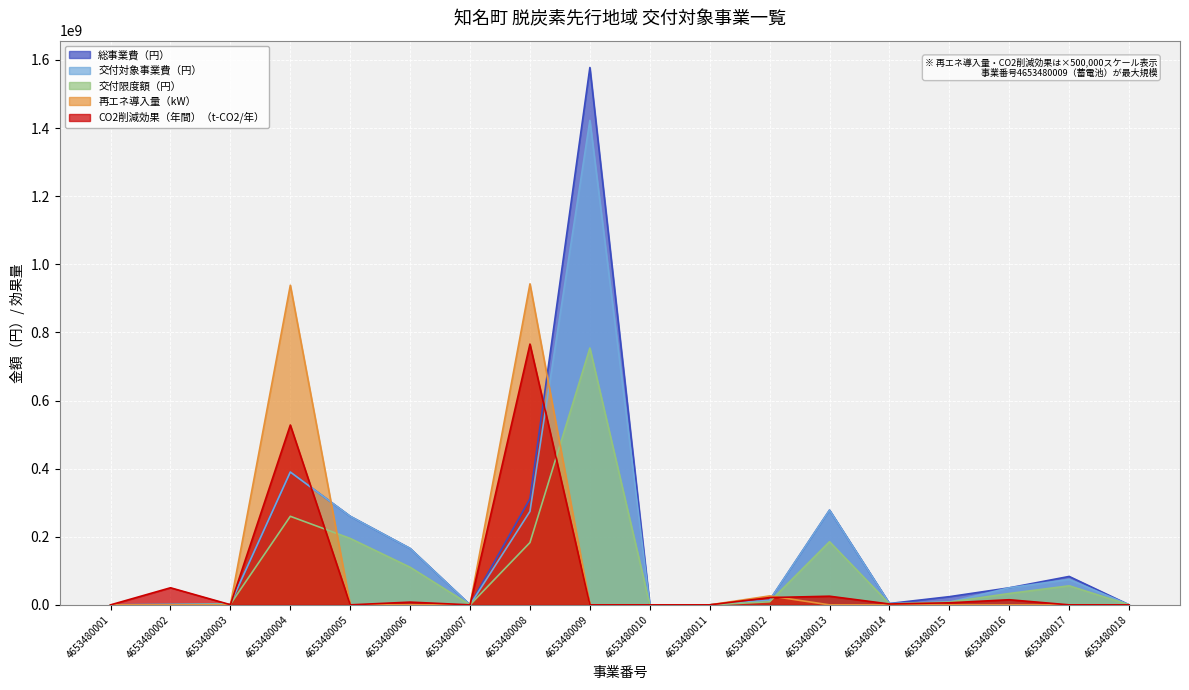

At which category does the chart reach its minimum across all series?

4653480001